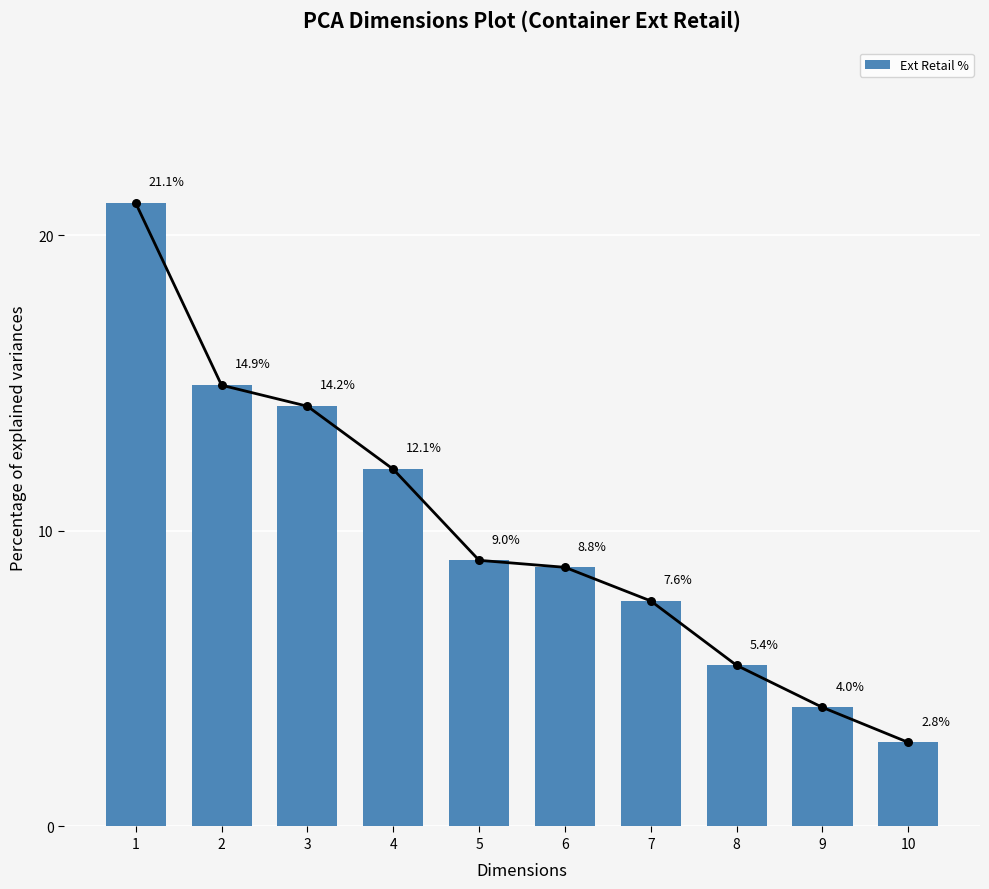

Which has a higher value, 4 or 10?

4